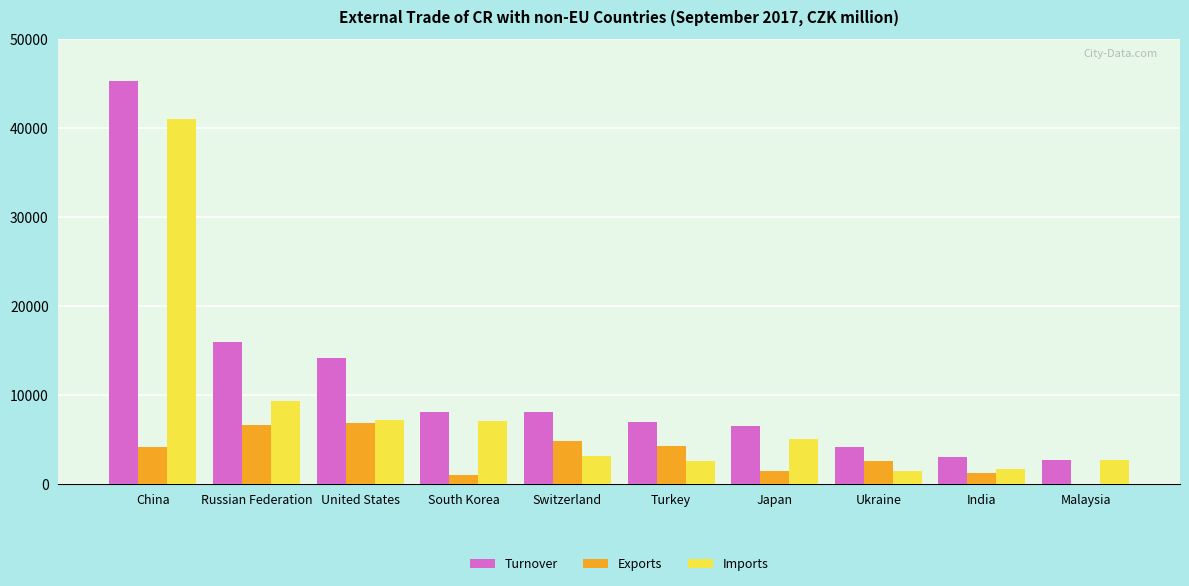

What is the maximum value shown in the chart?

45326